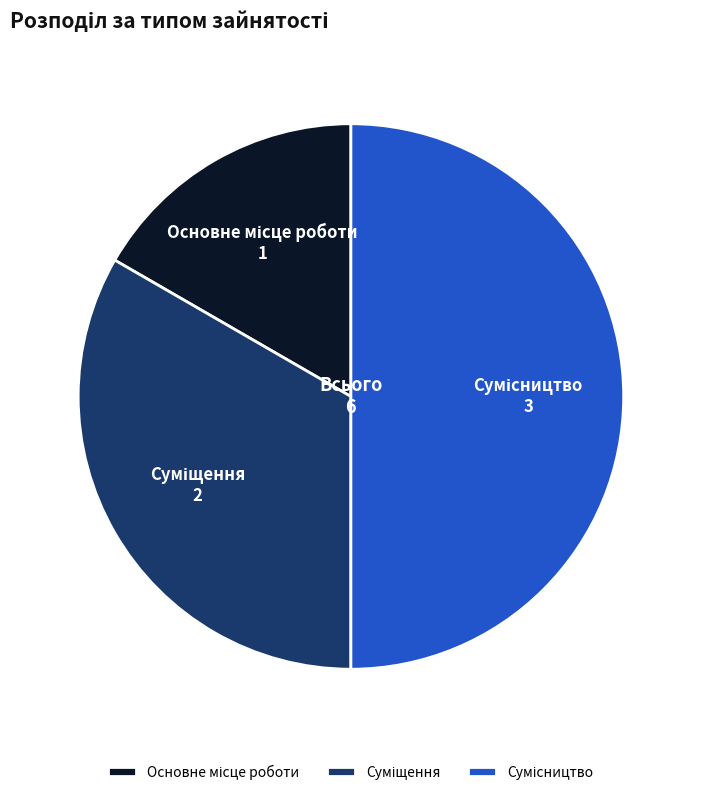

What portion of the pie excludes Сумісництво?

50.0%